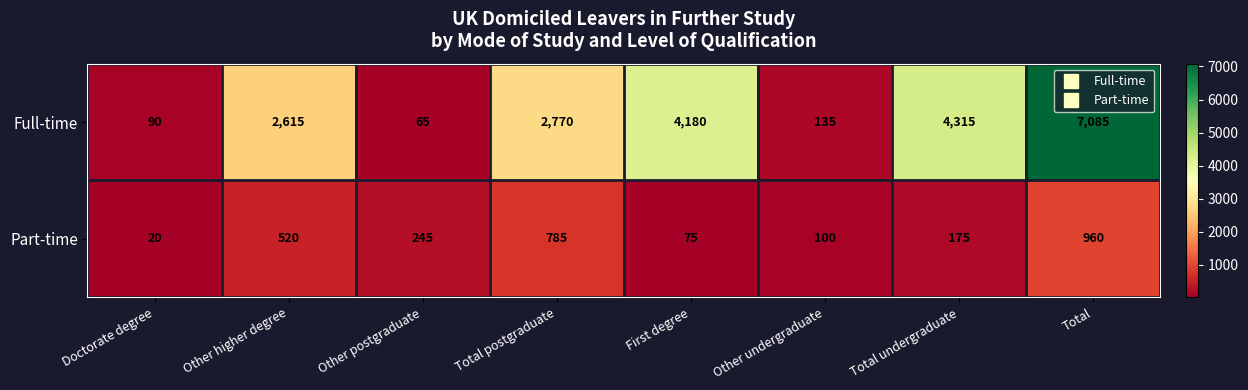

The Part-time series shows 20 at Doctorate degree. True or false?

True